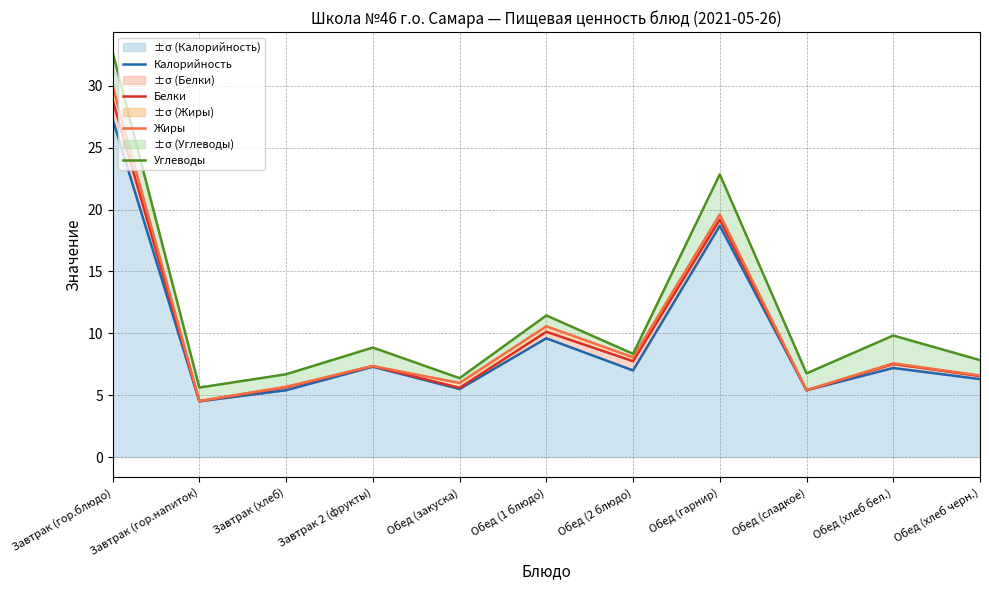

Which series has the widest spread of values?

Углеводы